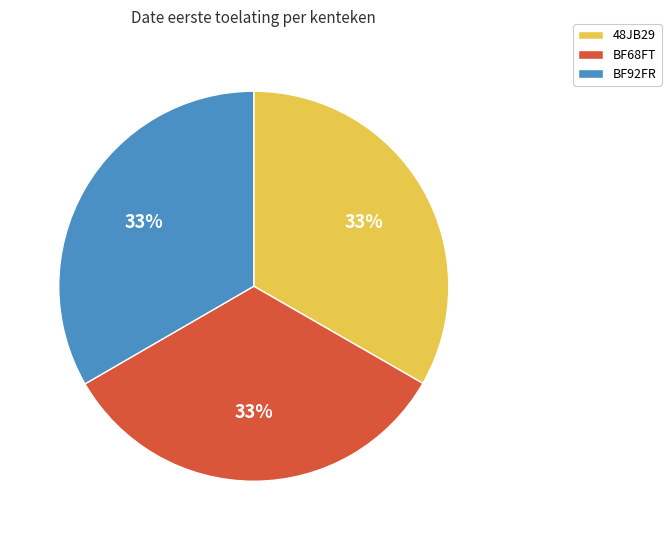

Approximately how many times larger is the value at 48JB29 compared to BF68FT?

1.0